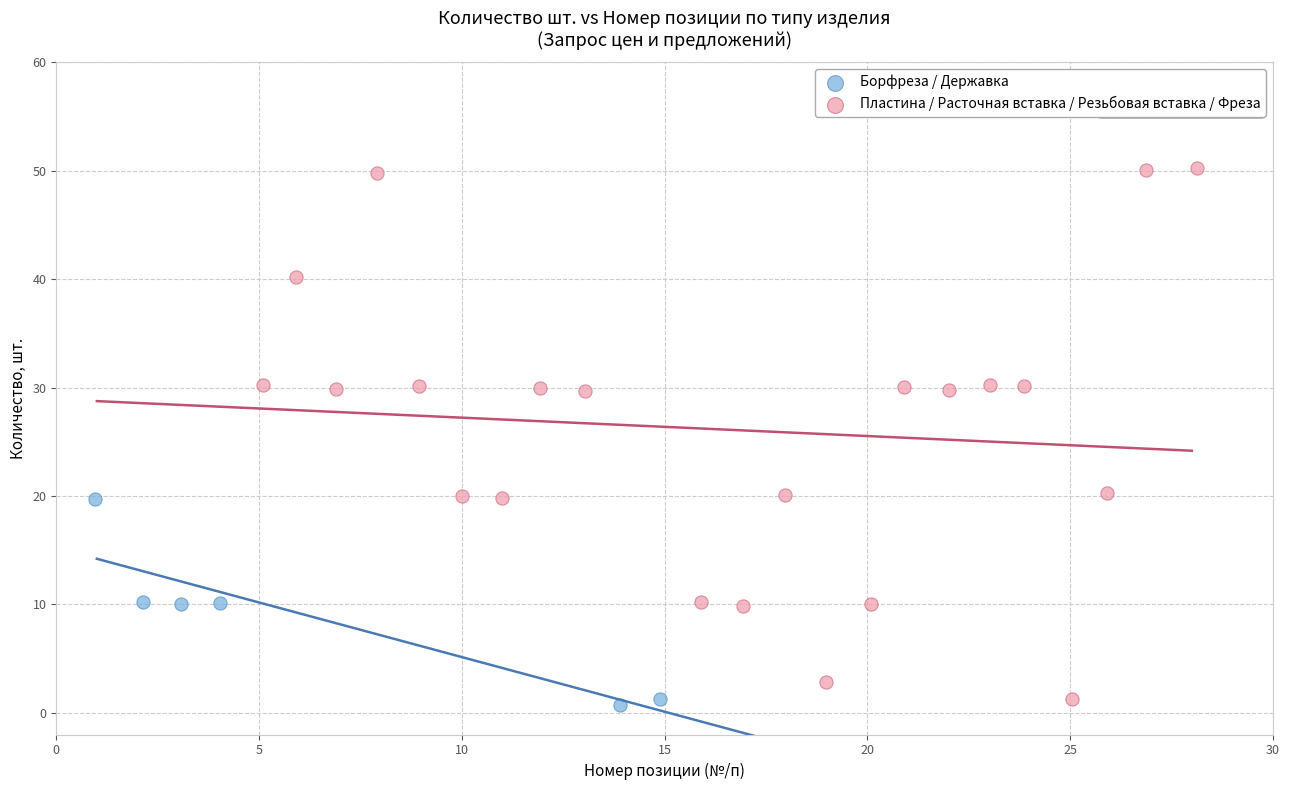

What are all the series names shown in the legend?

Борфреза / Державка, Пластина / Расточная вставка / Резьбовая вставка / Фреза